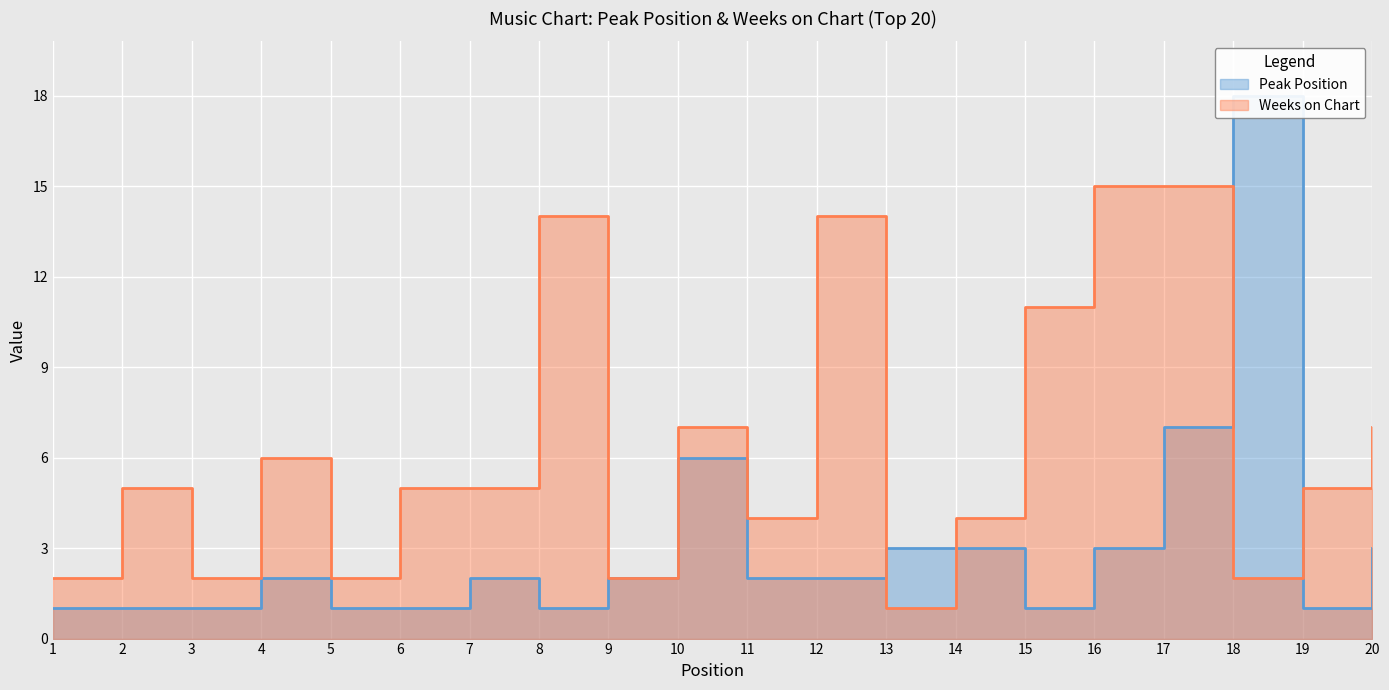

At how many categories does at least one series exceed 10?

6